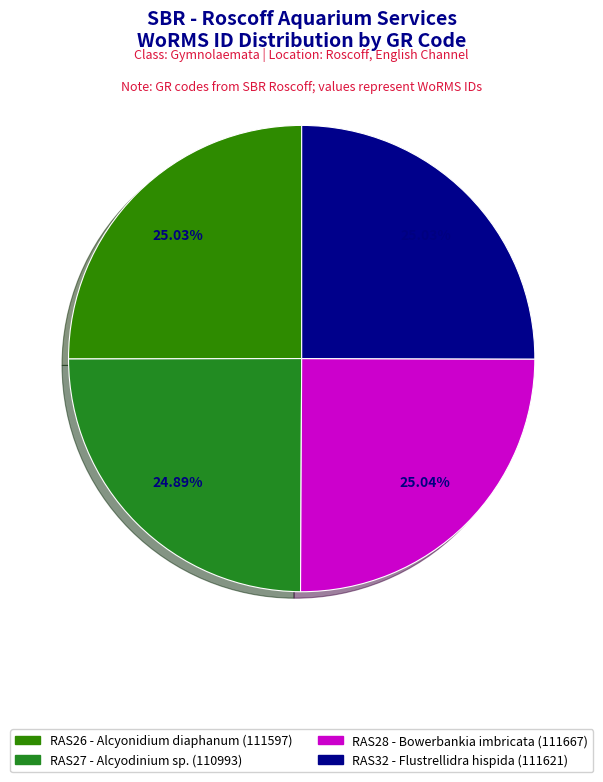

Is it true that RAS28 is 31% of the pie?

False